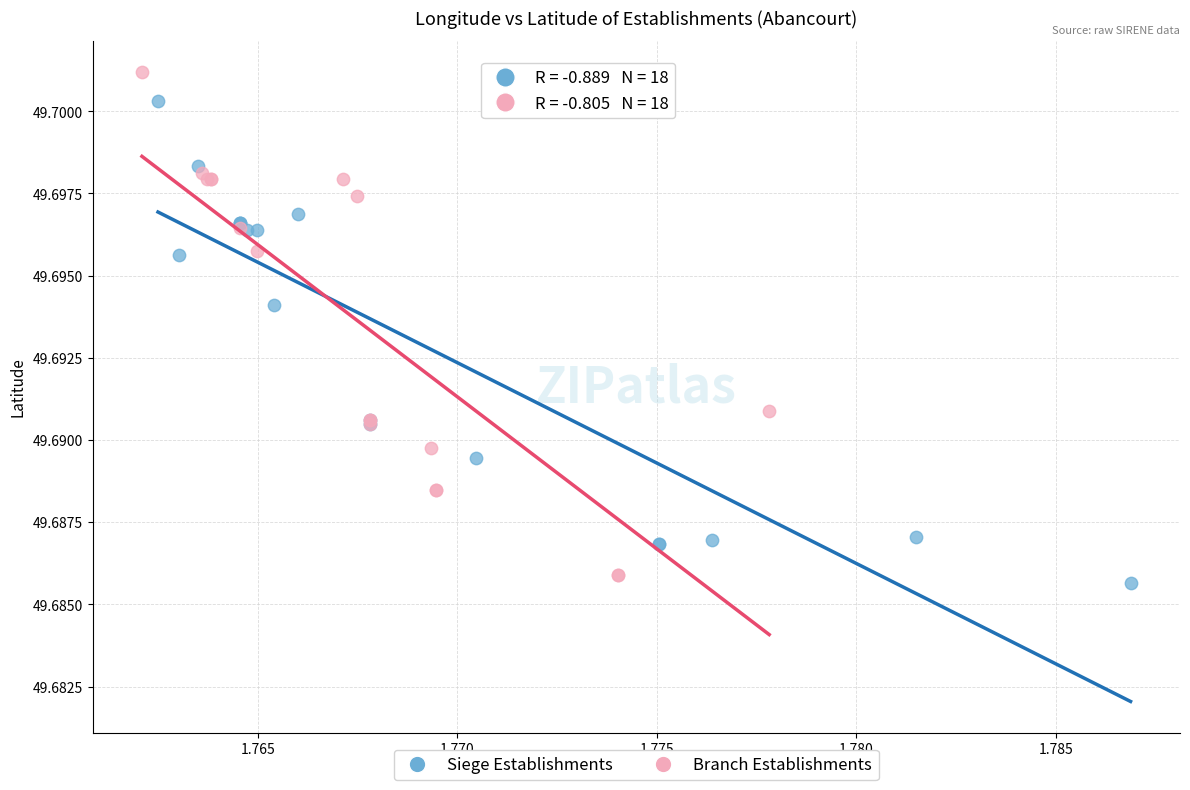

Which series reaches the minimum Y coordinate?

Siege Establishments